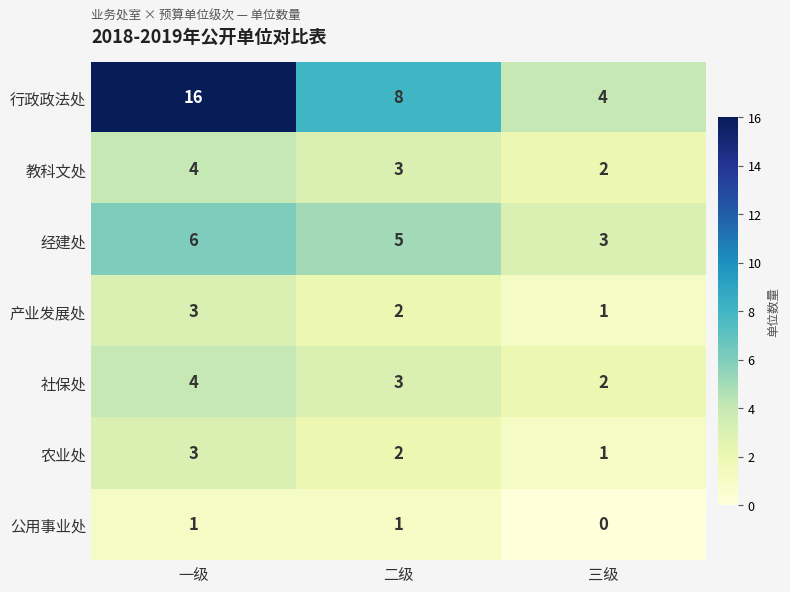

What is the greatest value displayed?

16